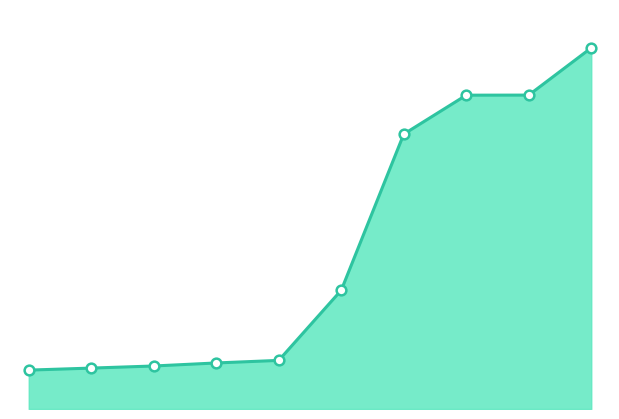

Reading left to right, transcribe all the data shown in this chart.

16311	16337	16364	16403	16436	17338	19345	19846	19847	20454